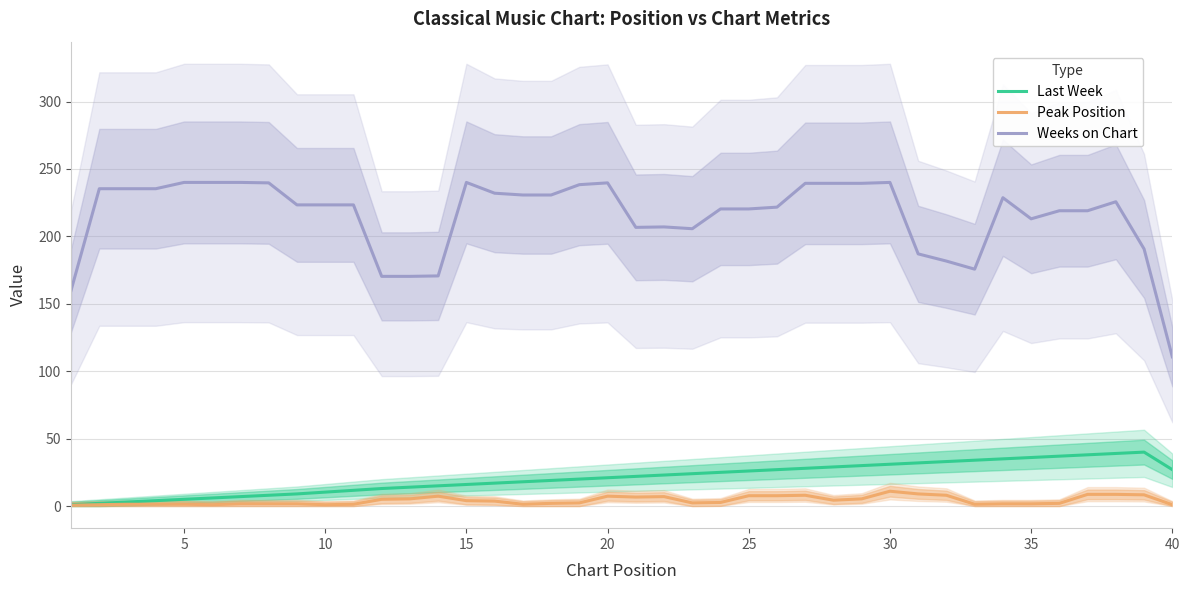

Does the chart have visible grid lines?

Yes